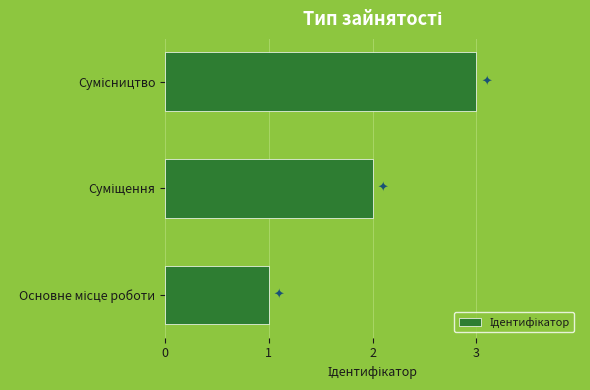

How many distinct data groups are displayed?

1